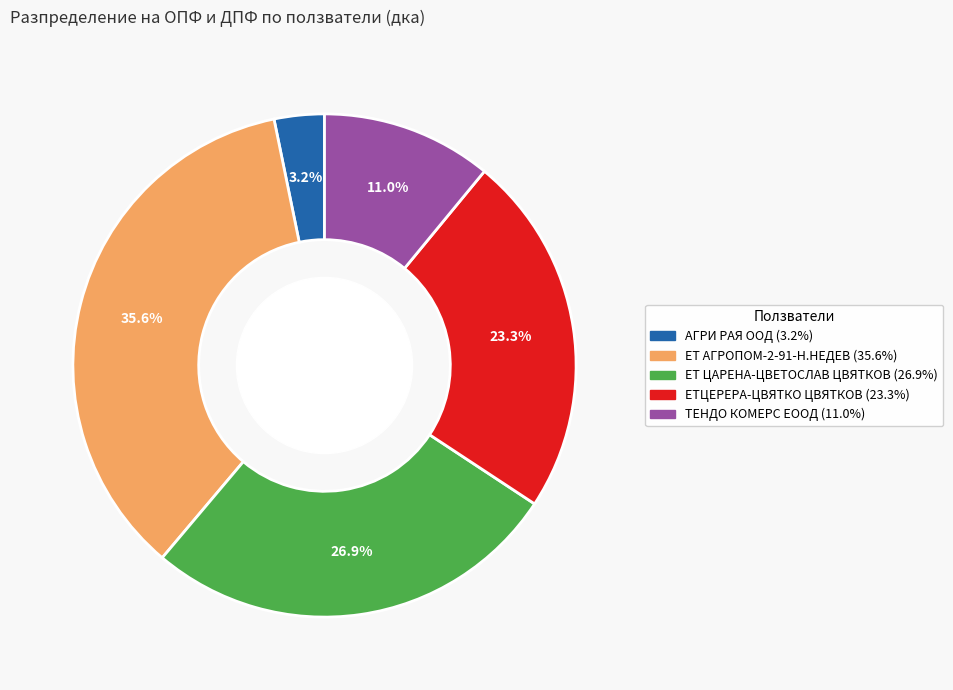

Between АГРИ РАЯ ООД and ЕТ ЦАРЕНА-ЦВЕТОСЛАВ ЦВЯТКОВ, which is larger?

ЕТ ЦАРЕНА-ЦВЕТОСЛАВ ЦВЯТКОВ